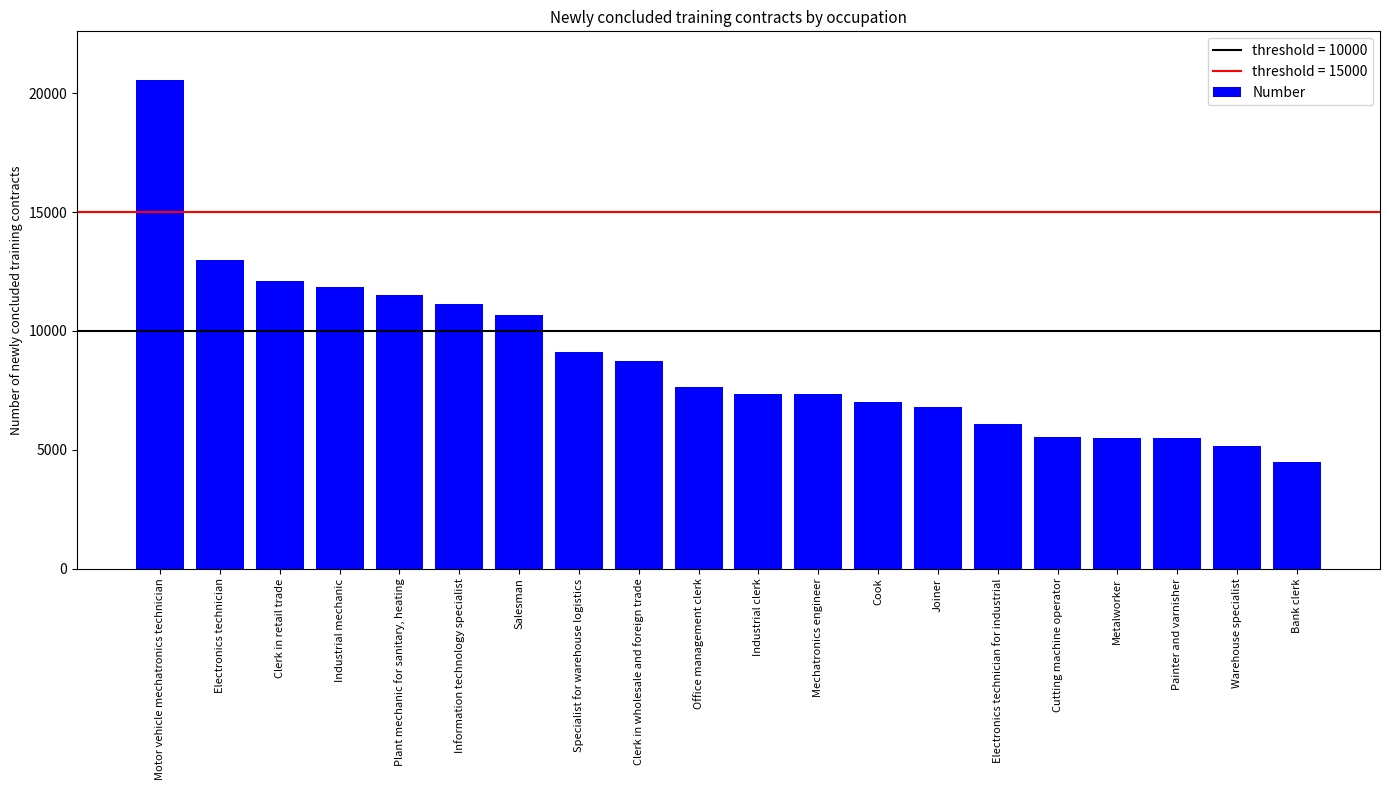

Read the value at Industrial clerk.

7362